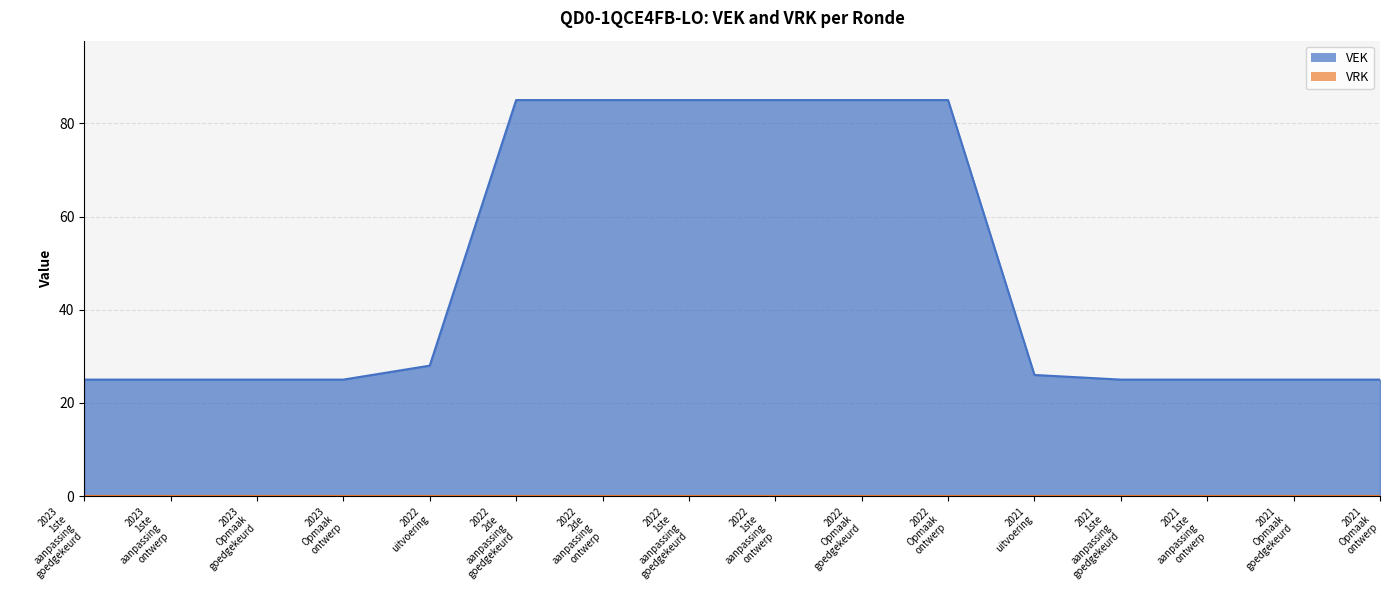

Count the number of data series in this chart.

2